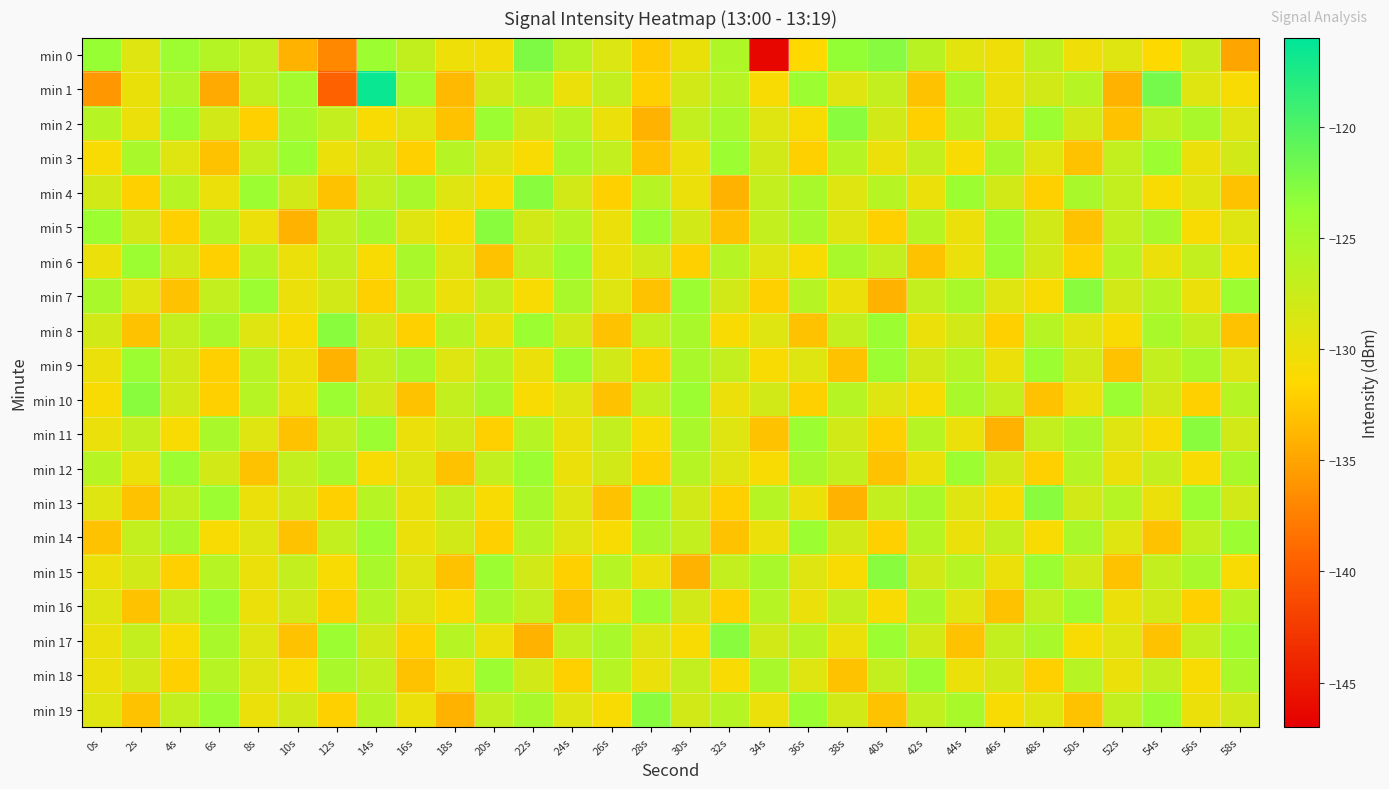

List the series in order of their peak value, lowest first.

min 3, min 6, min 9, min 12, min 14, min 16, min 18, min 2, min 4, min 5, min 7, min 8, min 10, min 11, min 13, min 15, min 17, min 19, min 0, min 1